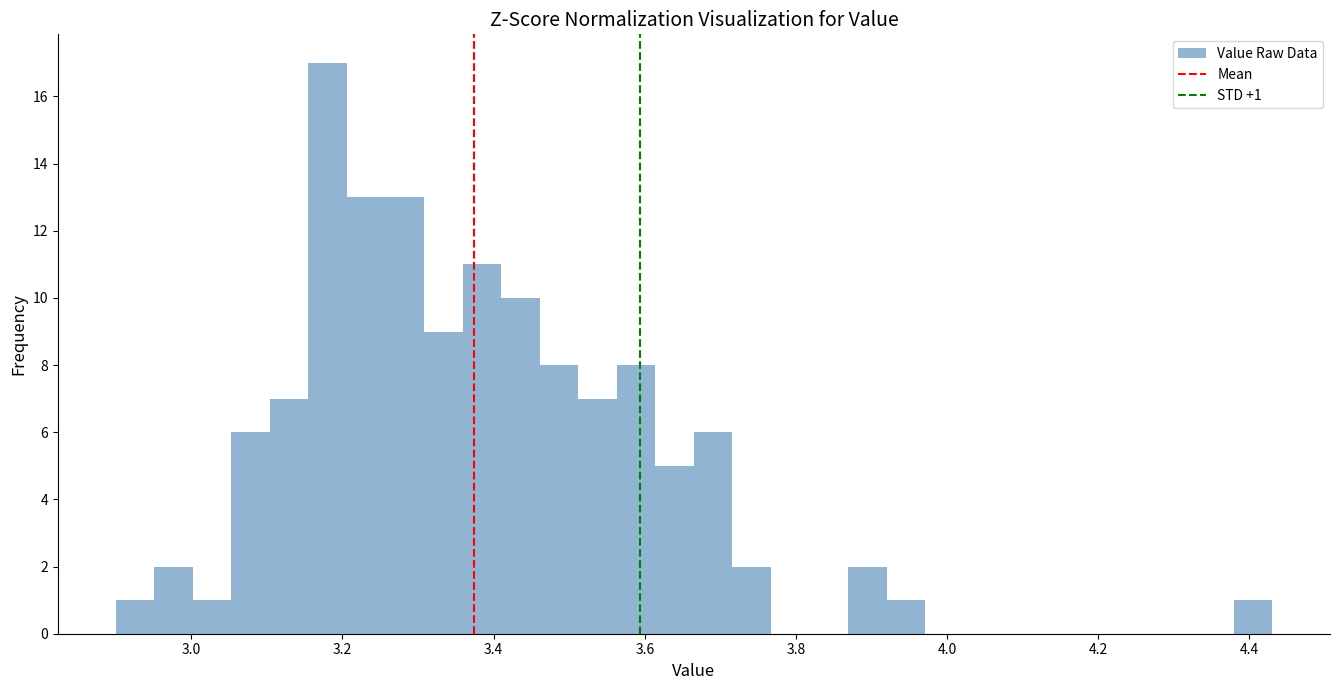

Read against the x-axis, roughly where is the centre of the tallest bar?

3.18